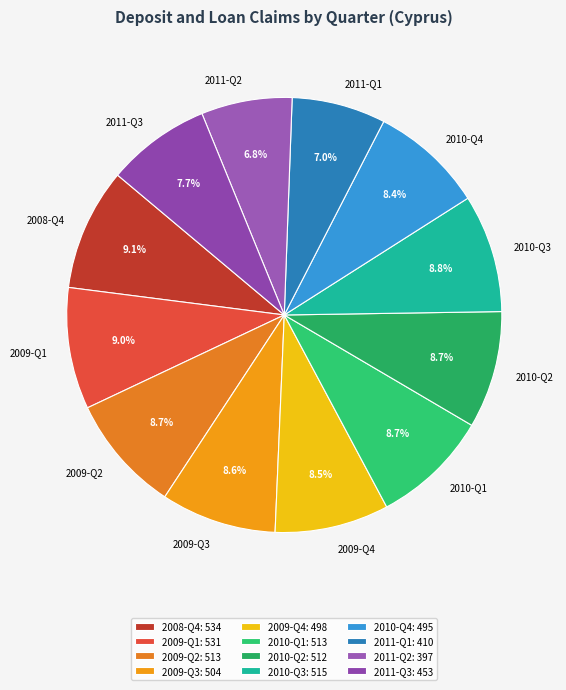

To the nearest percent, what portion does 2010-Q3 represent?

9%